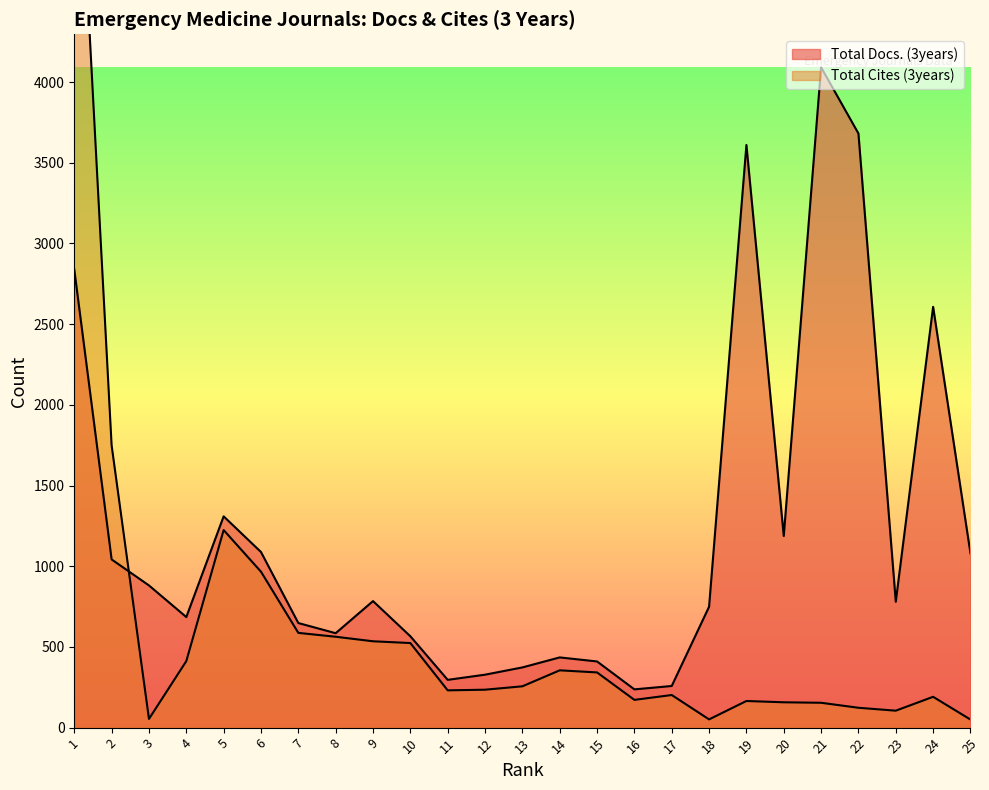

True or false: Total Cites (3years) and Total Docs. (3years) cross at least once.

True